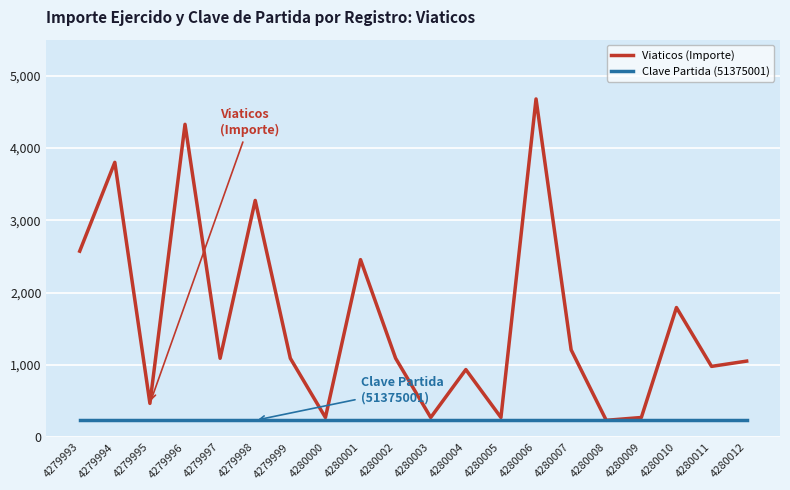

What is the difference between the highest and lowest values at 4280007?

975